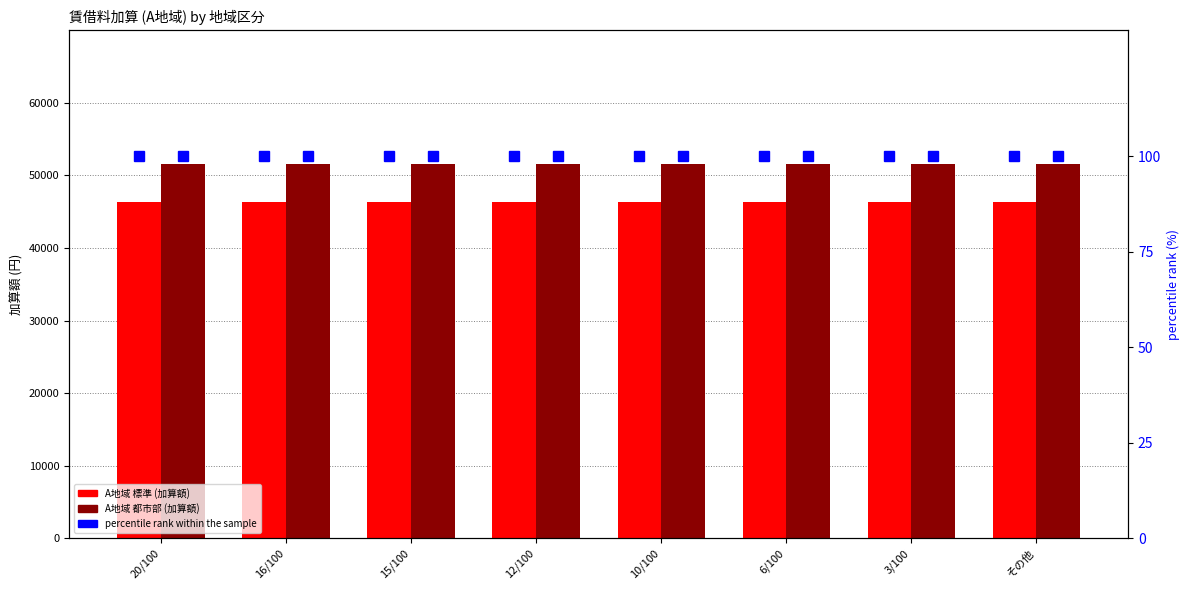

Which has a higher value, 10/100 or 6/100?

10/100